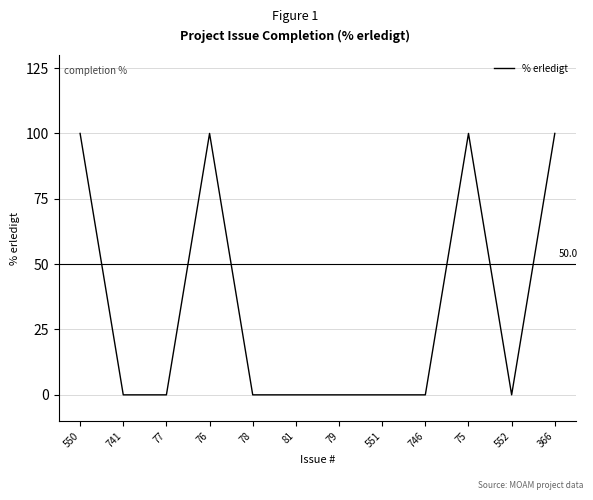

Reading right to left, list all the values displayed in this chart.

100	0	100	0	0	0	0	0	100	0	0	100